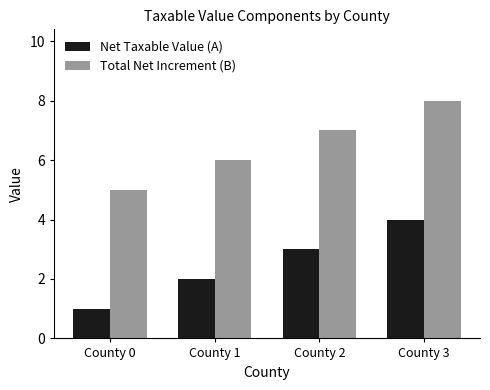

How many distinct data groups are displayed?

2